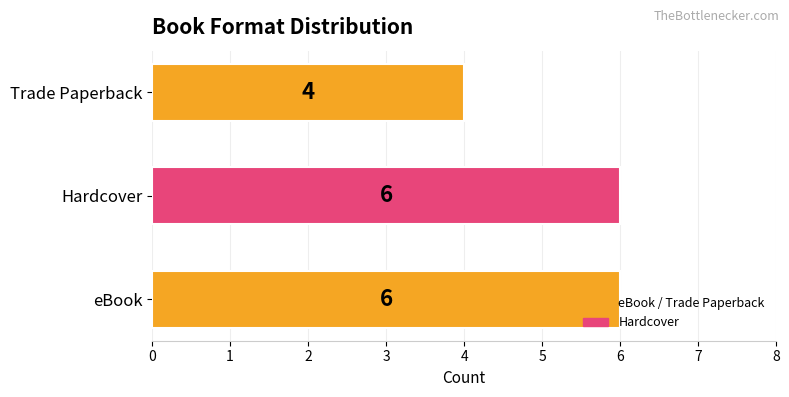

What is the maximum value shown in the chart?

6